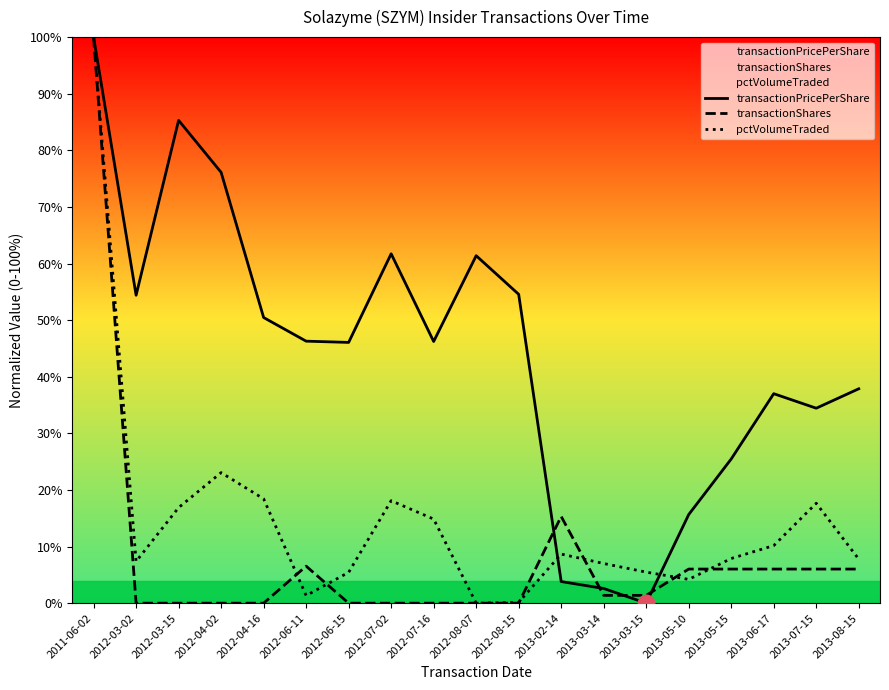

Reading right to left, what are all the values shown in this chart?

transactionPricePerShare: 2013-08-15=0.4	2013-07-15=0.3	2013-06-17=0.4	2013-05-15=0.3	2013-05-10=0.2	2013-03-15=0.0	2013-03-14=0.0	2013-02-14=0.0	2012-08-15=0.5	2012-08-07=0.6	2012-07-16=0.5	2012-07-02=0.6	2012-06-15=0.5	2012-06-11=0.5	2012-04-16=0.5	2012-04-02=0.8	2012-03-15=0.9	2012-03-02=0.5	2011-06-02=1.0
transactionShares: 2013-08-15=0.1	2013-07-15=0.1	2013-06-17=0.1	2013-05-15=0.1	2013-05-10=0.1	2013-03-15=0.0	2013-03-14=0.0	2013-02-14=0.2	2012-08-15=0.0	2012-08-07=0.0	2012-07-16=0.0	2012-07-02=0.0	2012-06-15=0.0	2012-06-11=0.1	2012-04-16=0.0	2012-04-02=0.0	2012-03-15=0.0	2012-03-02=0.0	2011-06-02=1.0
pctVolumeTraded: 2013-08-15=0.1	2013-07-15=0.2	2013-06-17=0.1	2013-05-15=0.1	2013-05-10=0.0	2013-03-15=0.1	2013-03-14=0.1	2013-02-14=0.1	2012-08-15=0.0	2012-08-07=0.0	2012-07-16=0.1	2012-07-02=0.2	2012-06-15=0.1	2012-06-11=0.0	2012-04-16=0.2	2012-04-02=0.2	2012-03-15=0.2	2012-03-02=0.1	2011-06-02=1.0